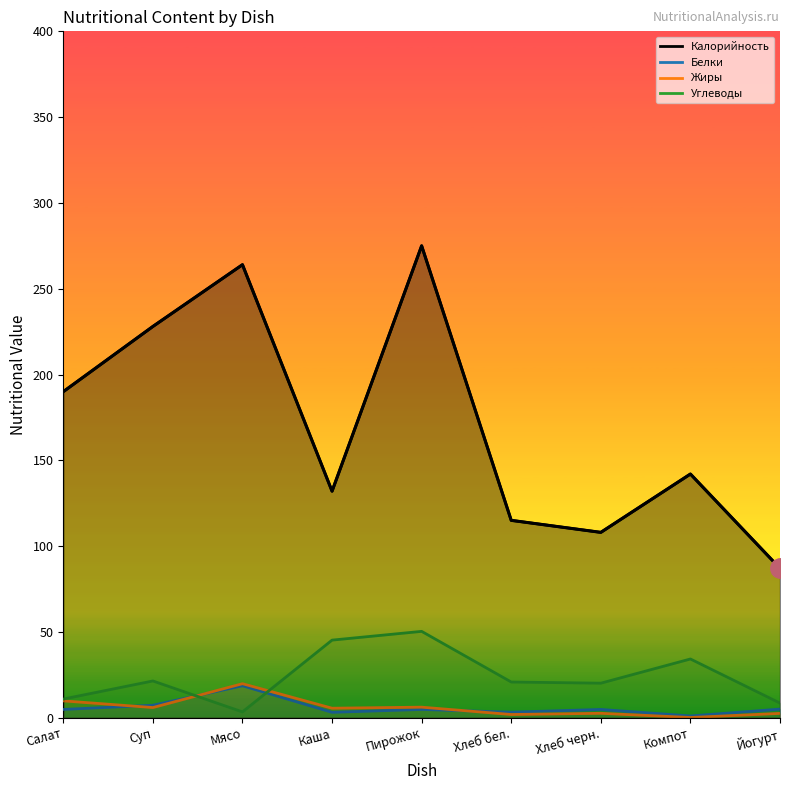

Does the chart display data point markers on the line(s)?

No